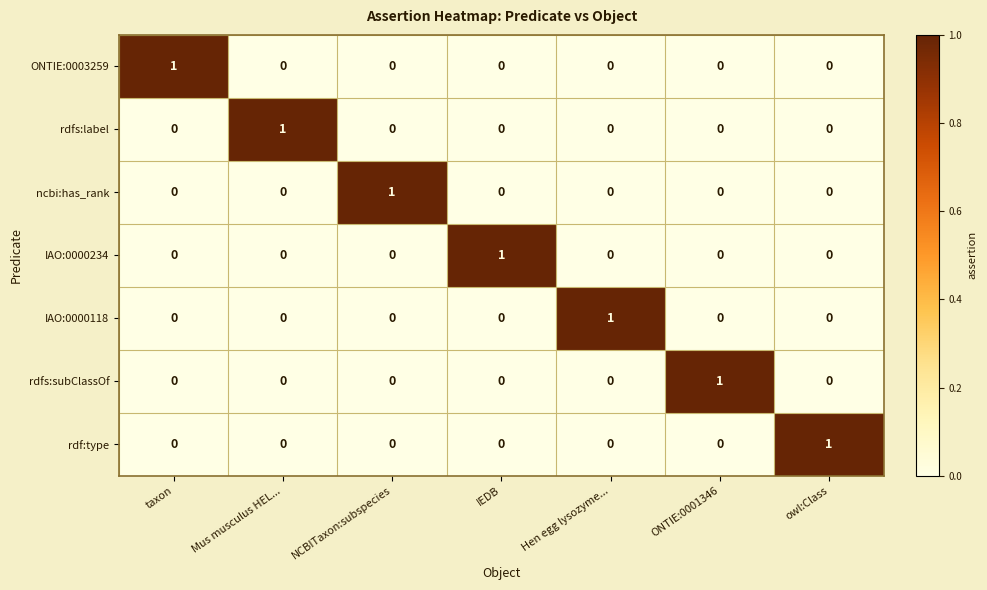

At how many categories does at least one series exceed 0?

7